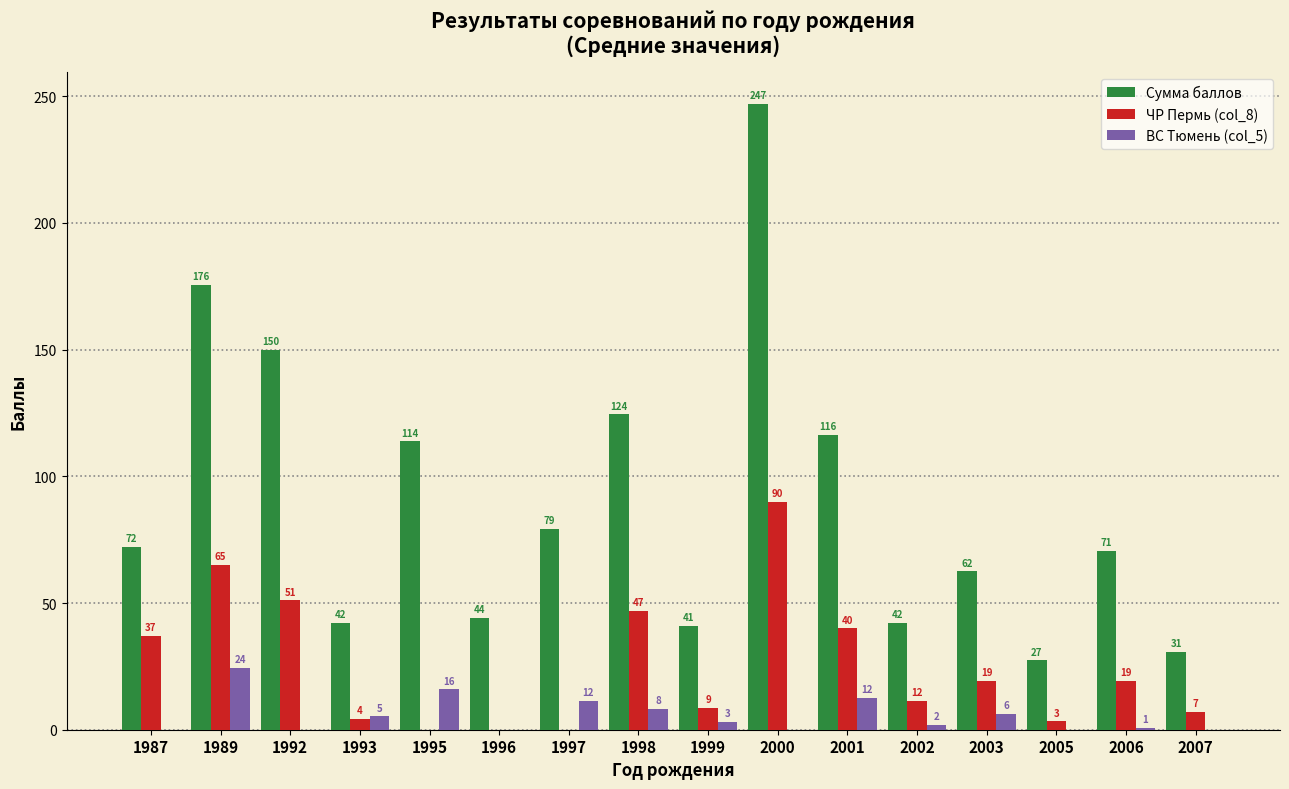

What is the sum of all Сумма баллов values?

1439.3